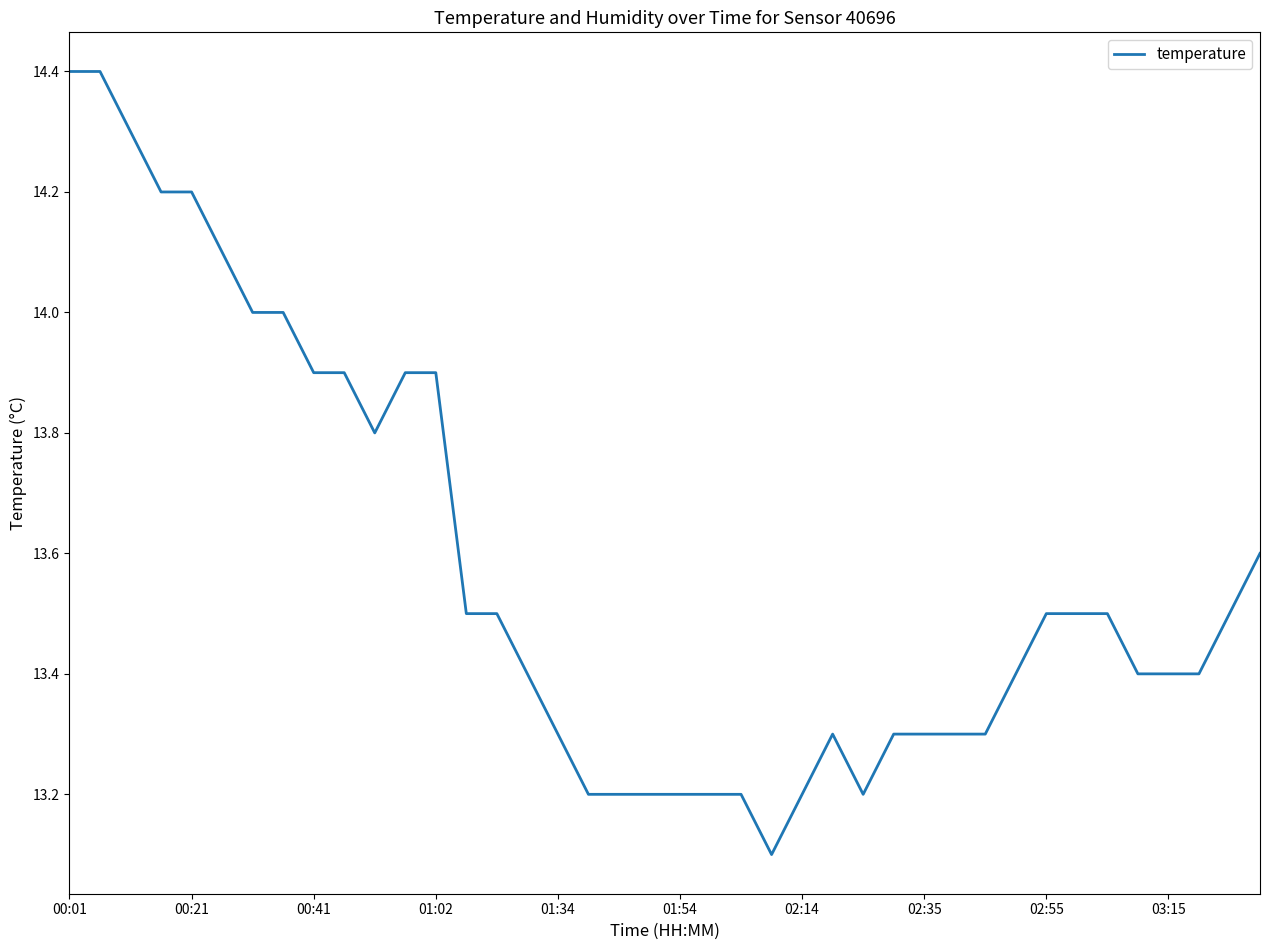

What is the minimum value shown in the chart?

13.1